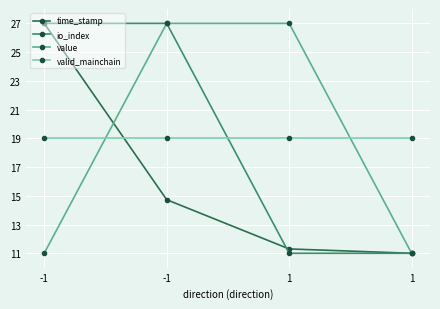

Does the chart have visible grid lines?

Yes